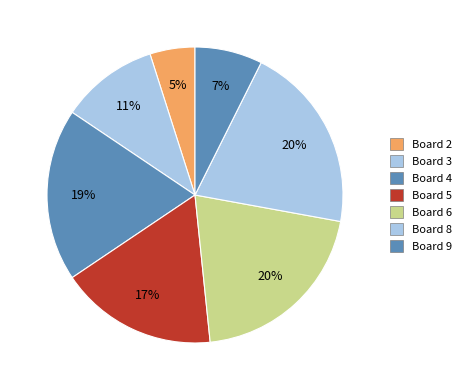

Count the number of slices in the pie.

7